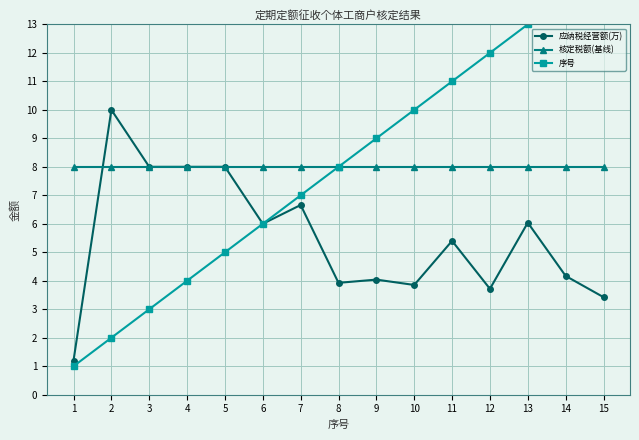

The 应纳税经营额(万) series shows 4.2 at 14. True or false?

True